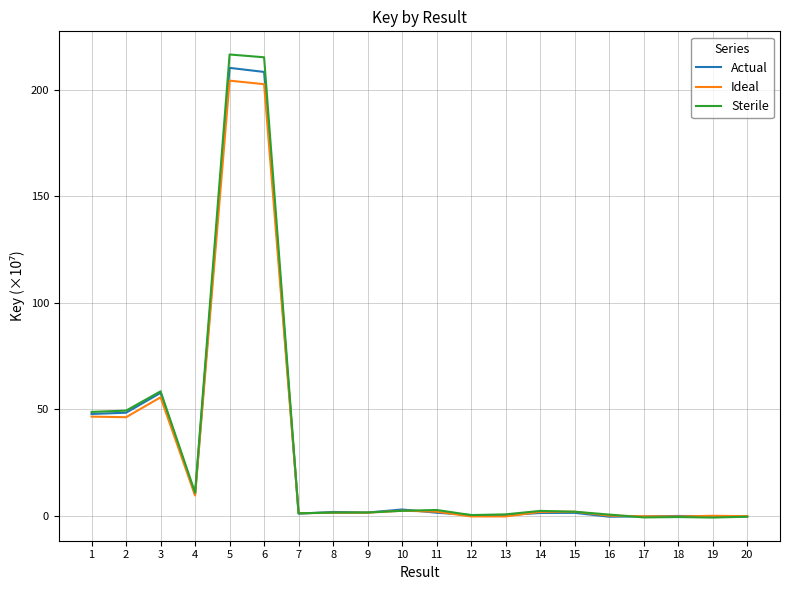

True or false: Actual has a value of 208.3 at 6.

True